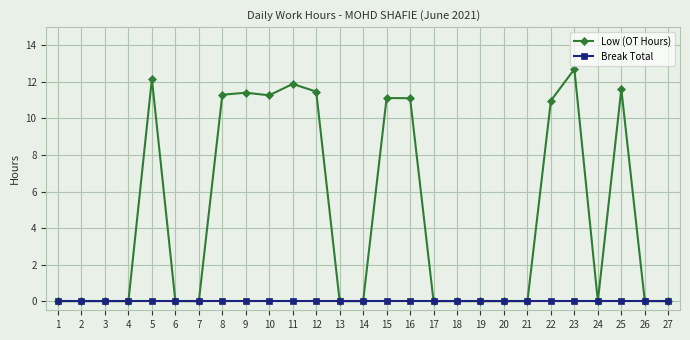

What is the value of the Low (OT Hours) point at the 9th from the left?

11.4